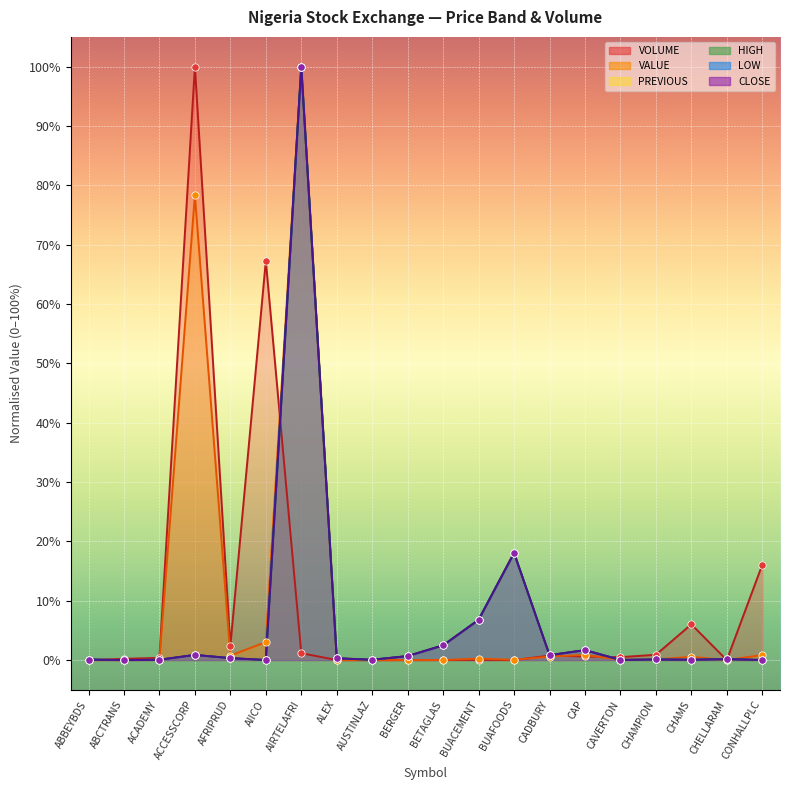

Which series has the largest total across all categories?

VOLUME